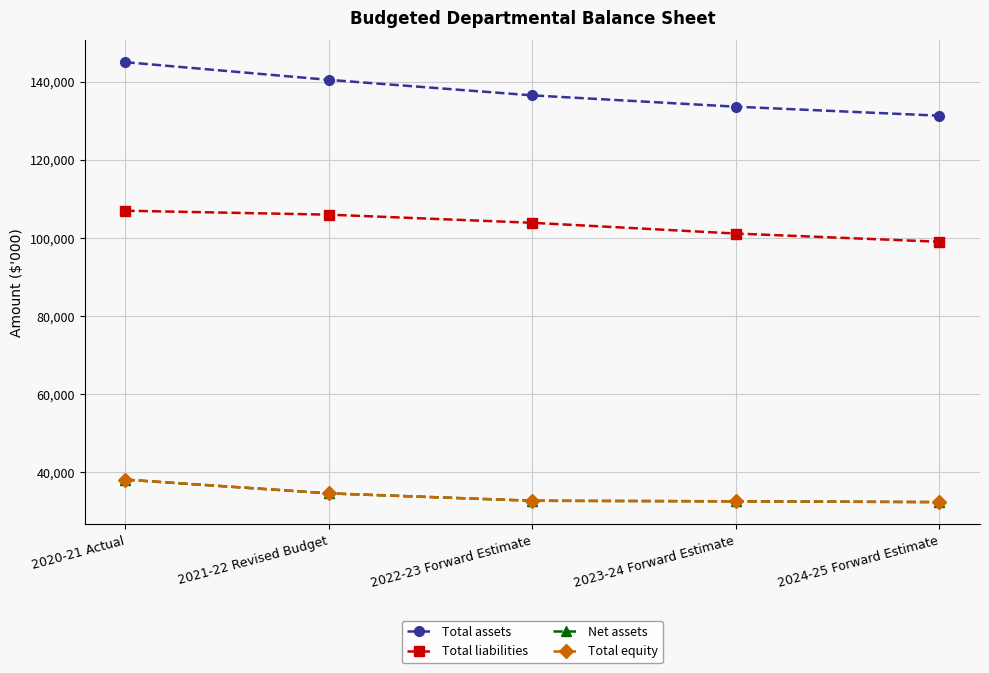

Is this an area chart (filled region under the line)?

No